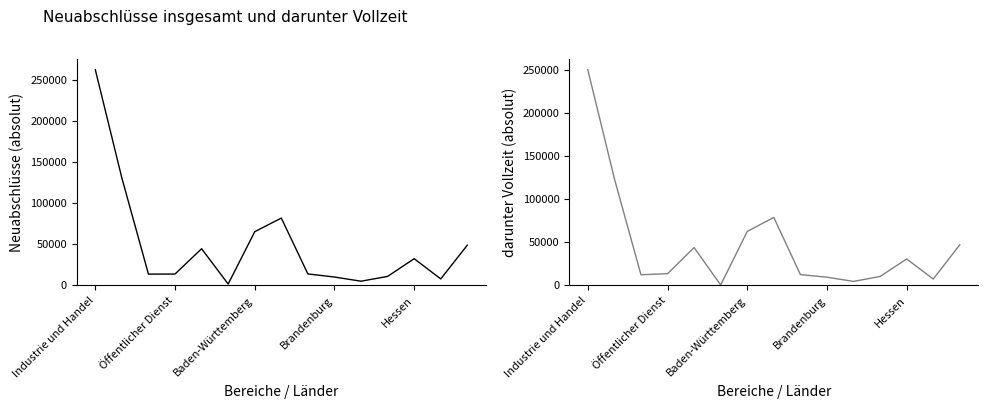

True or false: darunter Vollzeit (absolut) and Neuabschlüsse (absolut) cross at least once.

False